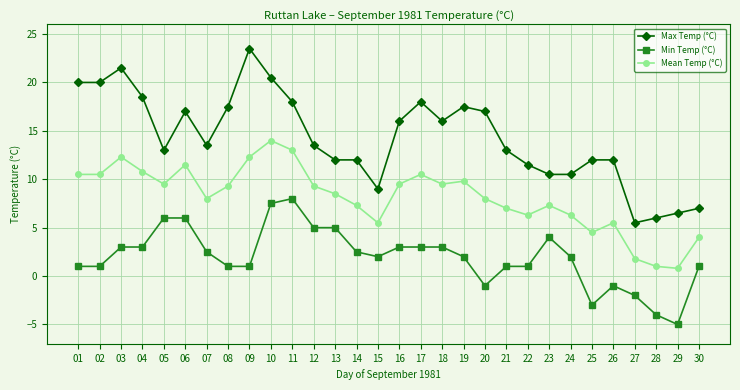

What is the value of the Max Temp (°C) point at the 14th from the left?

12.0